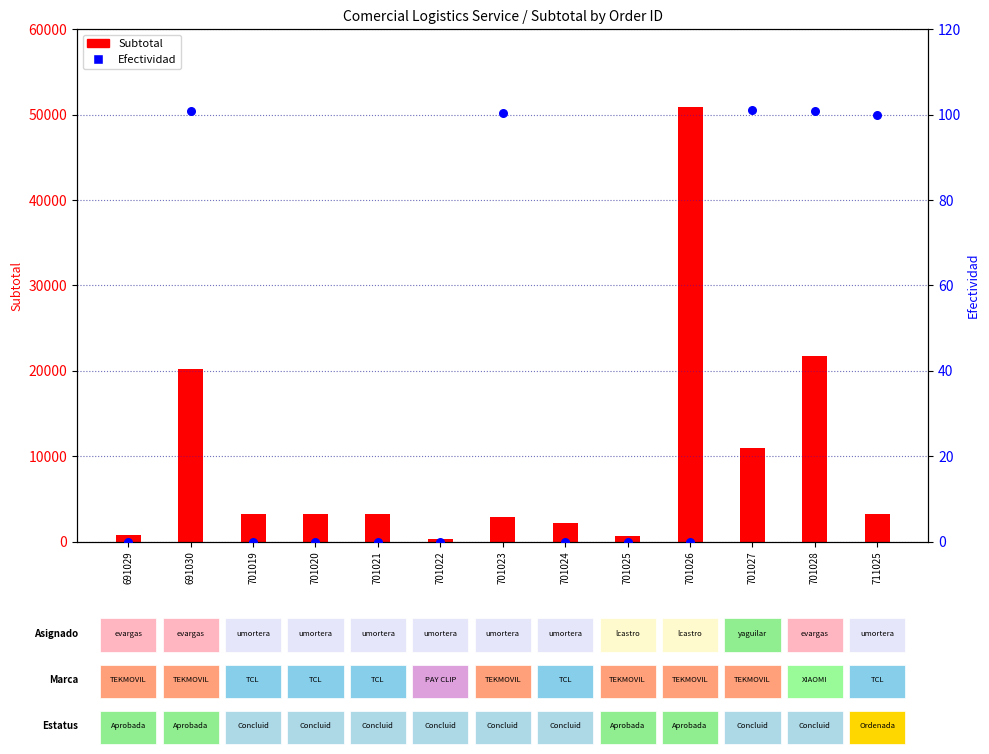

At how many categories does at least one series exceed 42832?

1